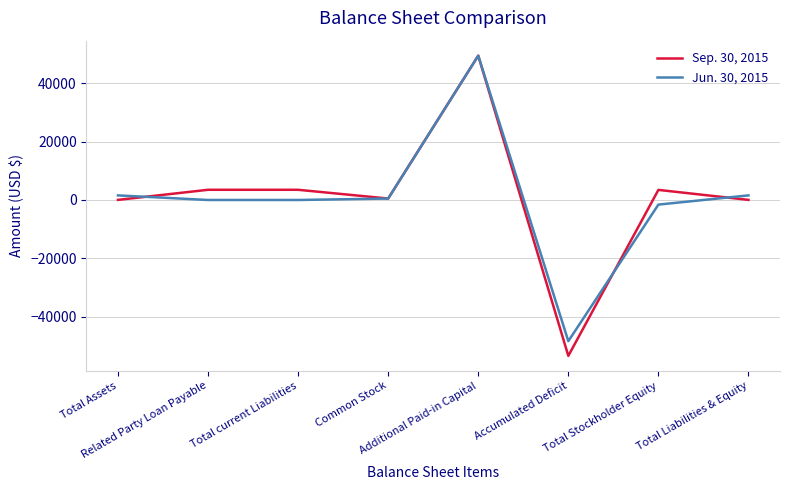

Rank the series by their average value, from highest to lowest.

Sep. 30, 2015, Jun. 30, 2015